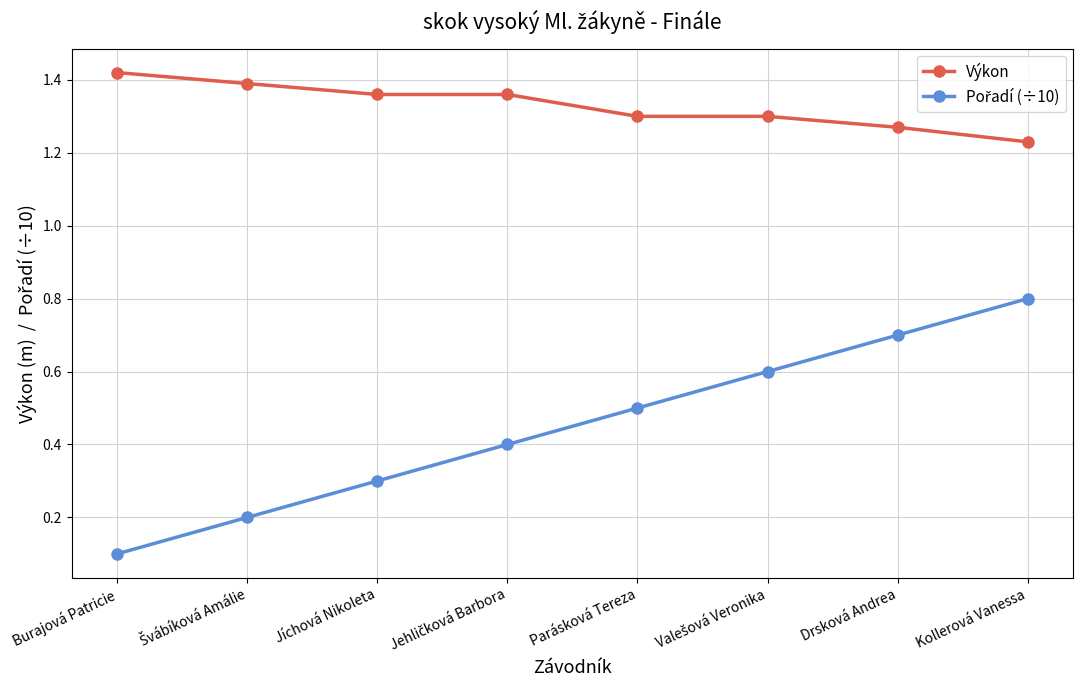

Does the chart have visible grid lines?

Yes